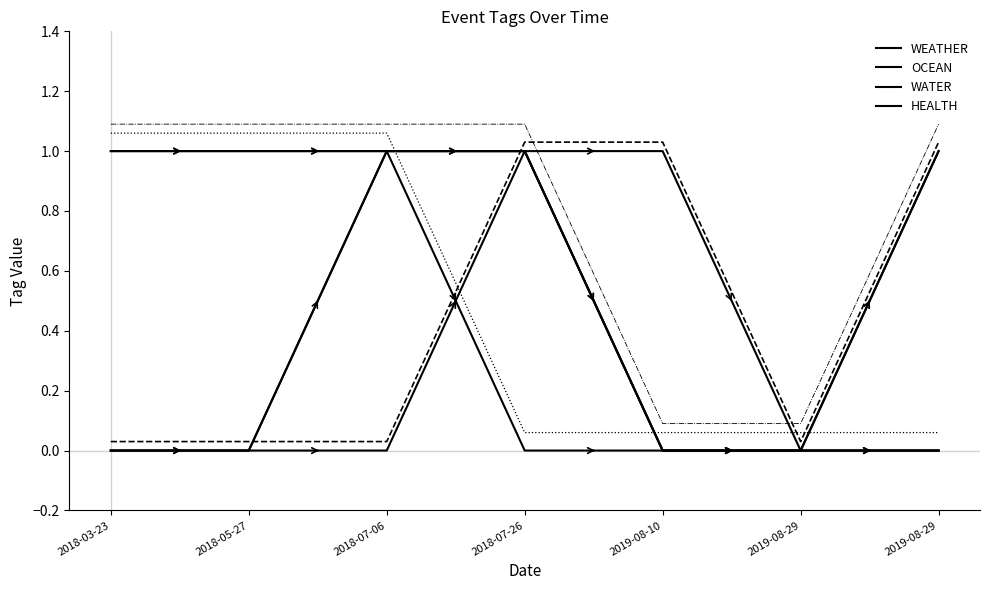

What is the sum of all HEALTH values?

5.6